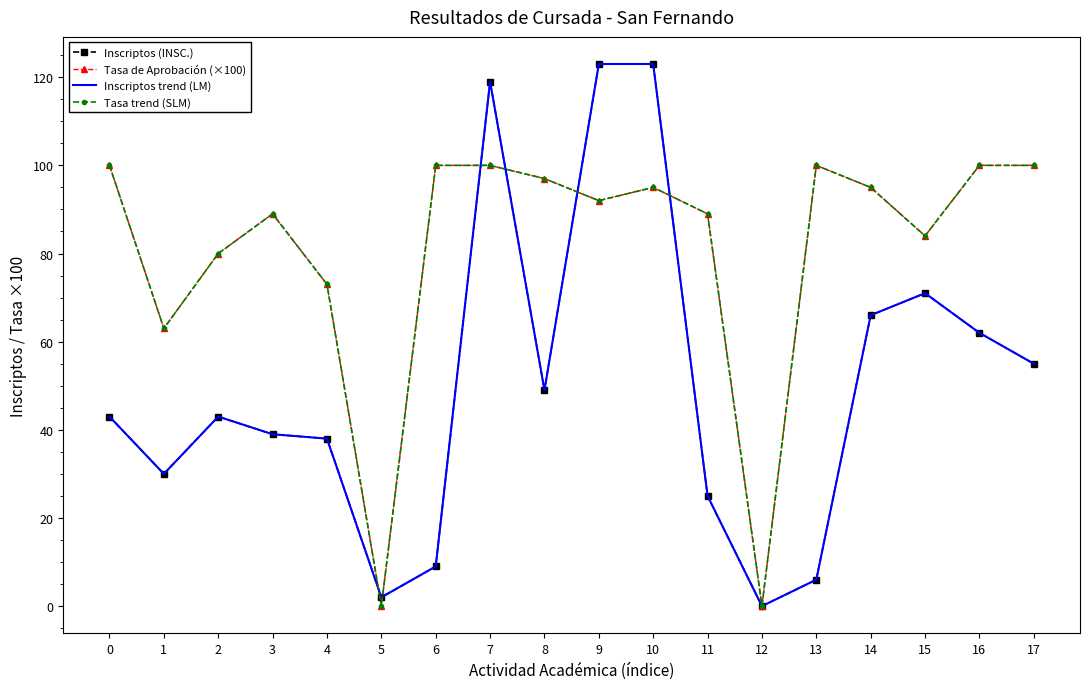

How many interior local peaks does the Tasa de Aprobación (×100) series have?

3